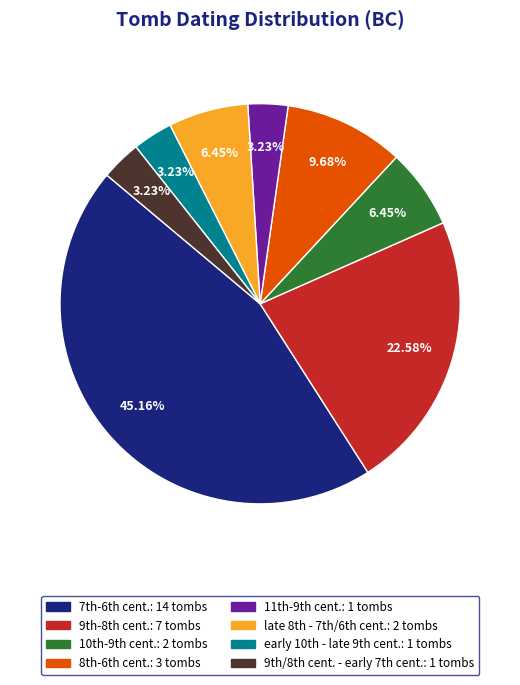

Is there any slice that represents more than half of the pie?

No